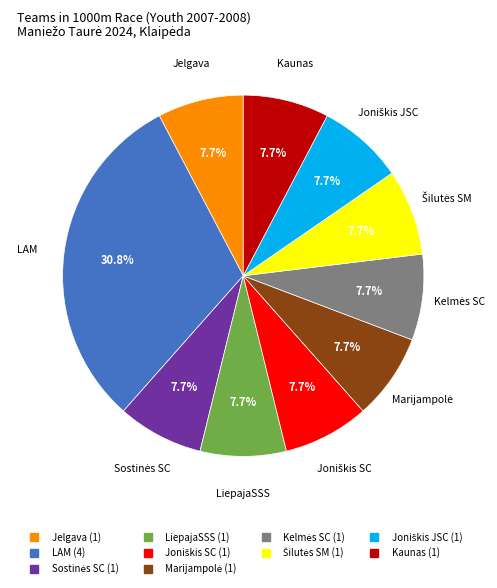

Is there any slice that represents more than half of the pie?

No